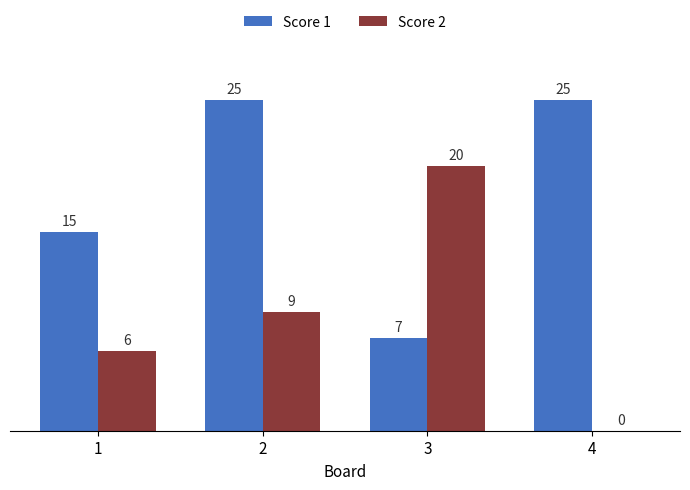

What is the average value of the Score 2 series?

9